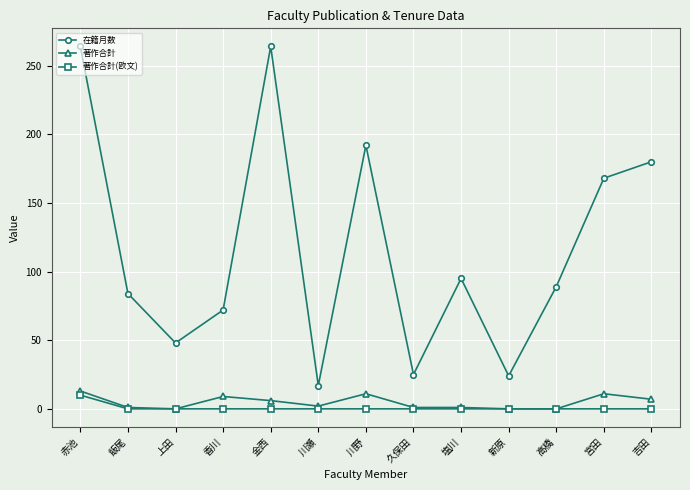

What is the label of the 3rd point from the right?

高橋